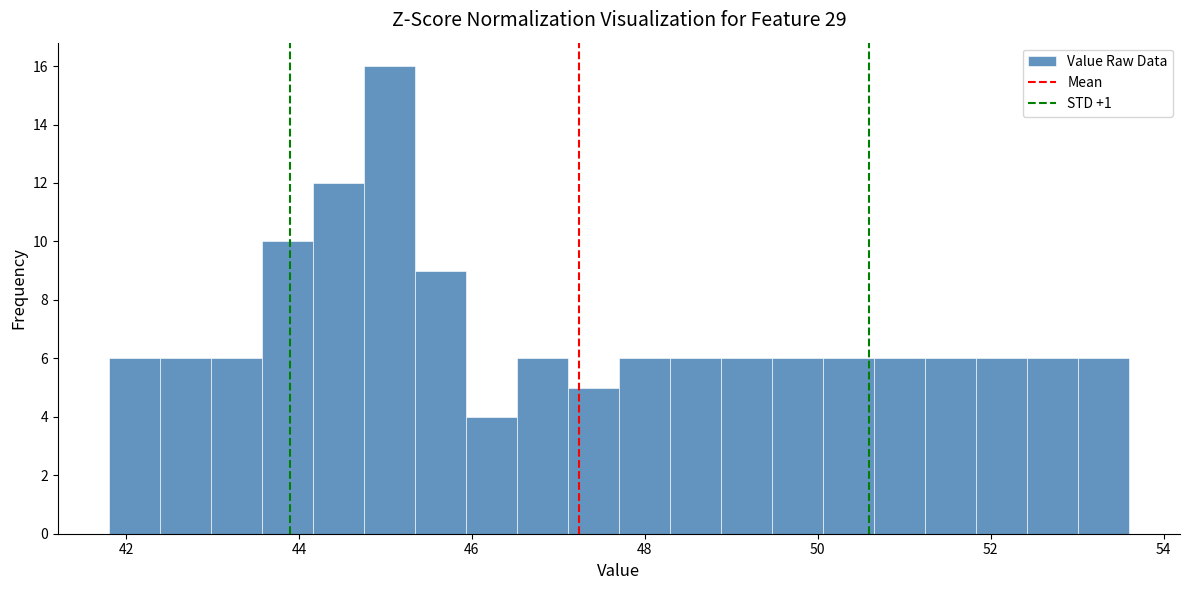

Around what value on the x-axis is the tallest bar? Give the approximate position of its centre, as read against the axis.

45.0